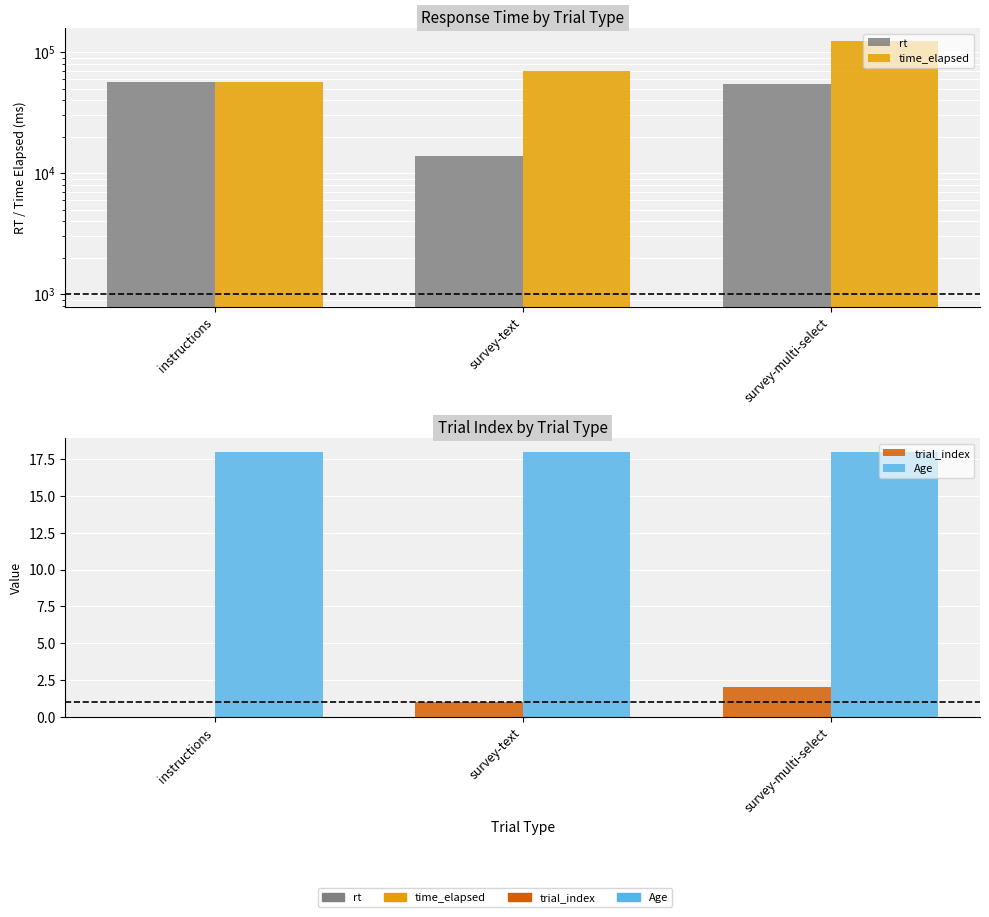

What is the sum of the Age values at survey-multi-select and instructions?

36.0